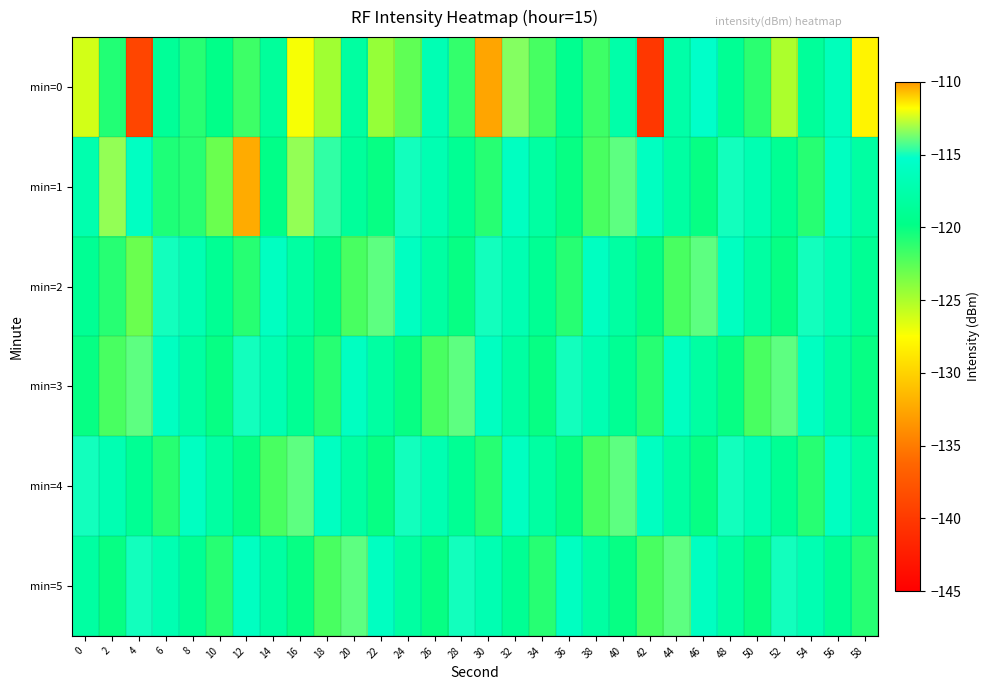

Which series has the largest total across all categories?

min=4